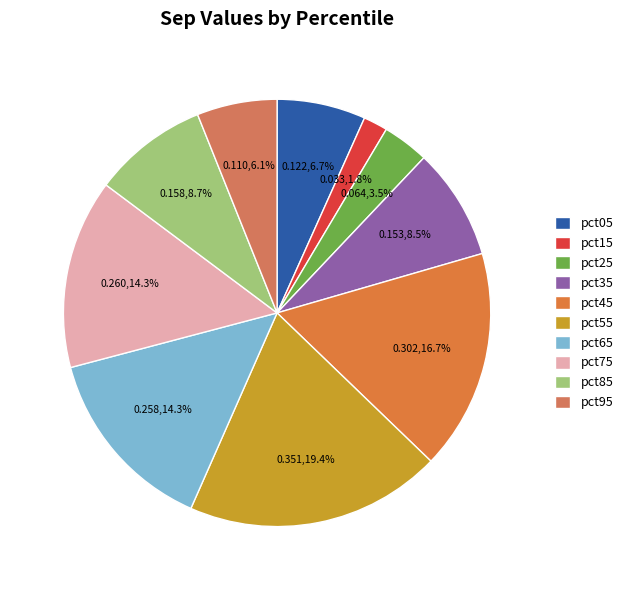

Count the number of slices in the pie.

10